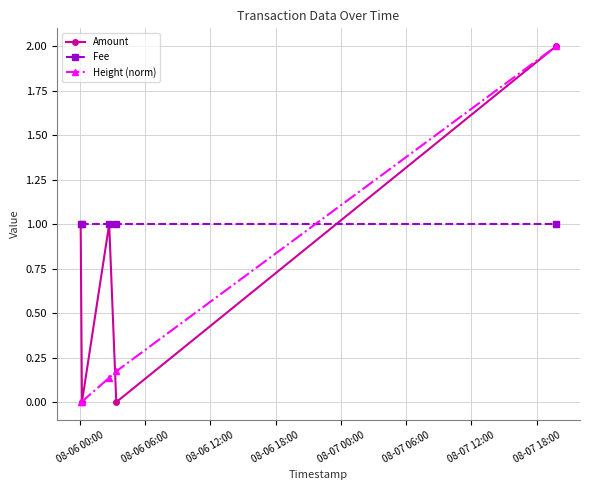

How many interior local valleys does the Amount series have?

2